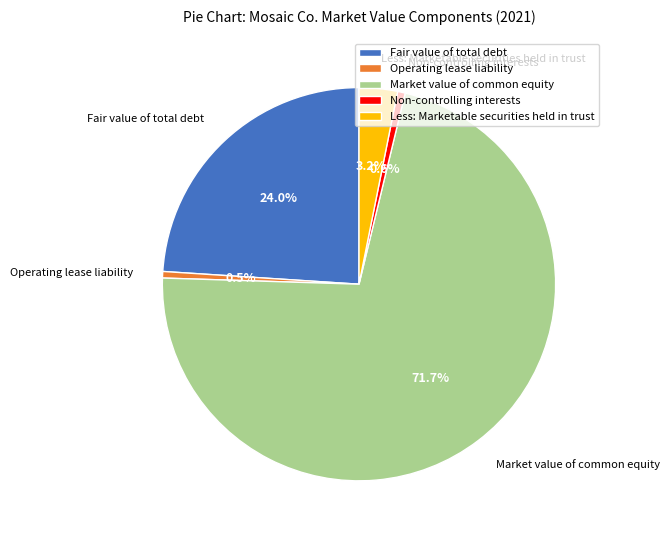

Count the number of slices in the pie.

5